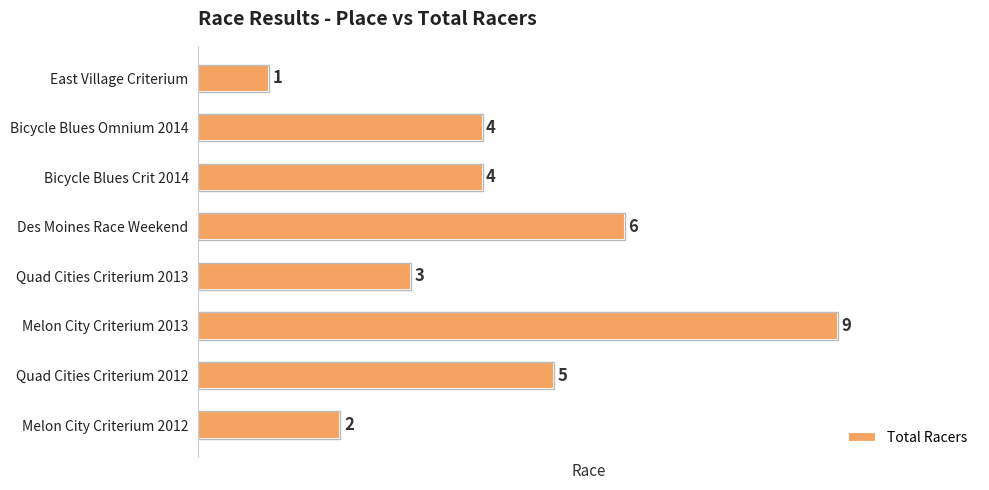

What is the minimum value shown in the chart?

1